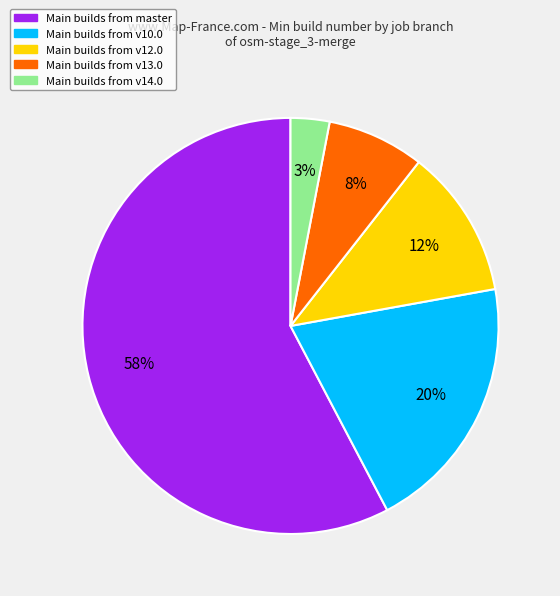

Is there a majority slice in this chart?

Yes